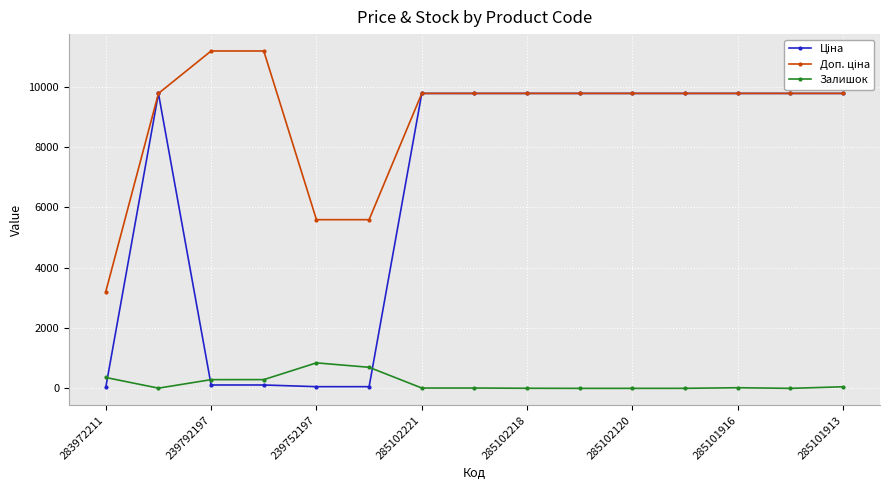

True or false: Ціна and Доп. ціна cross at least once.

False